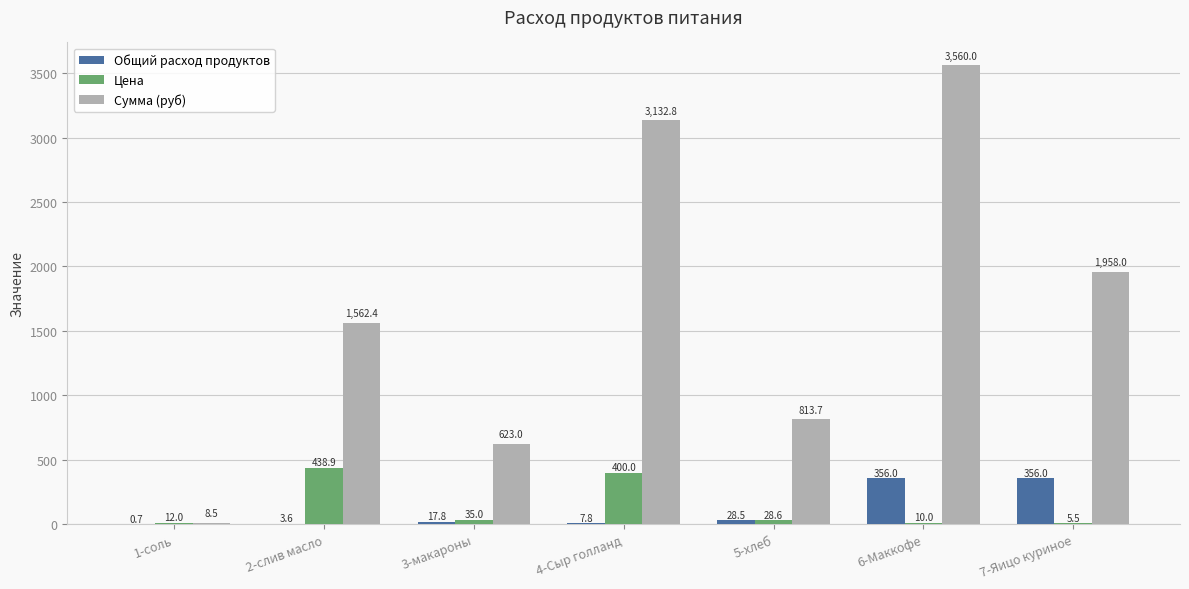

Which series has the largest range (max minus min)?

Сумма (руб)